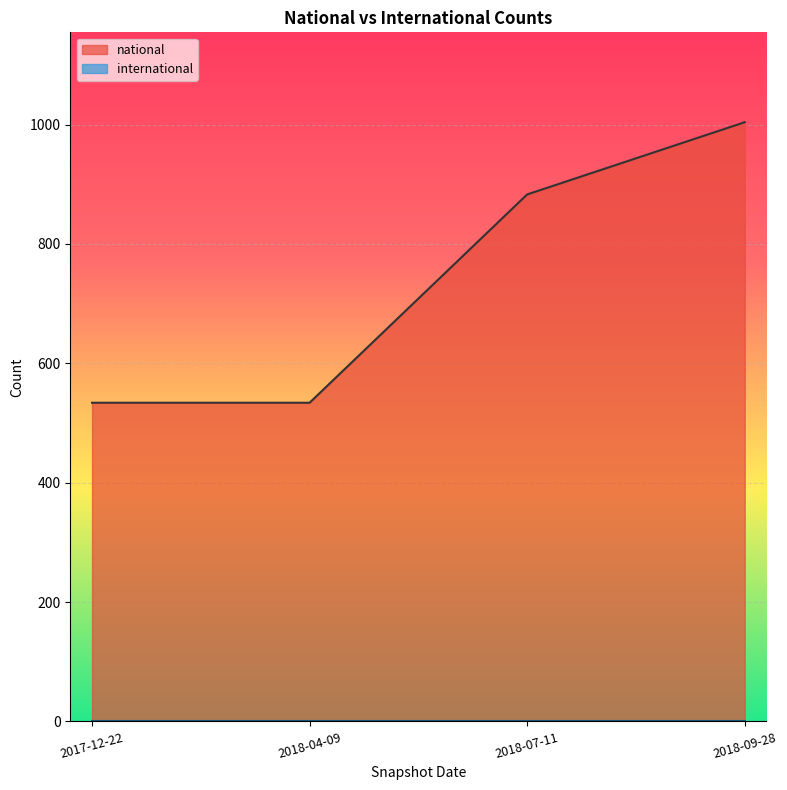

Where is international nearest to the value 0?

2018-09-28